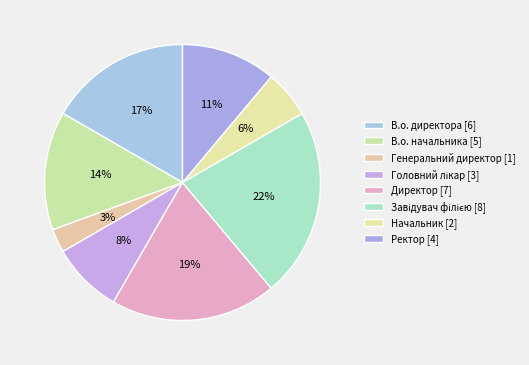

Does any single category account for the majority?

No